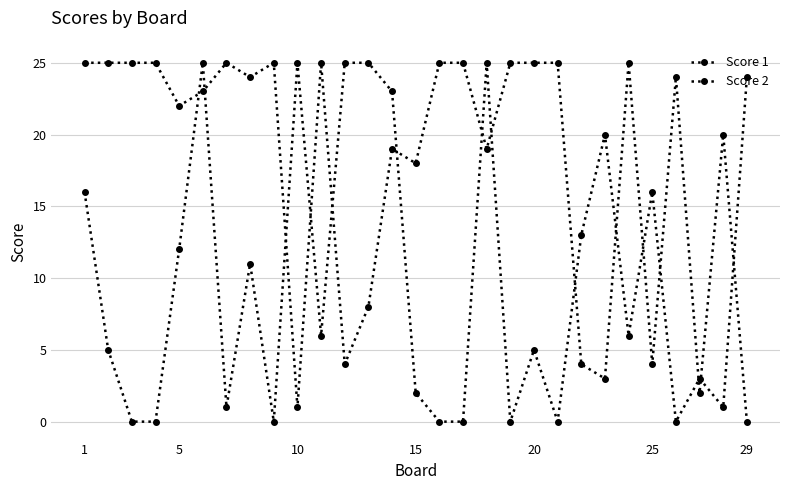

How many distinct data groups are displayed?

2